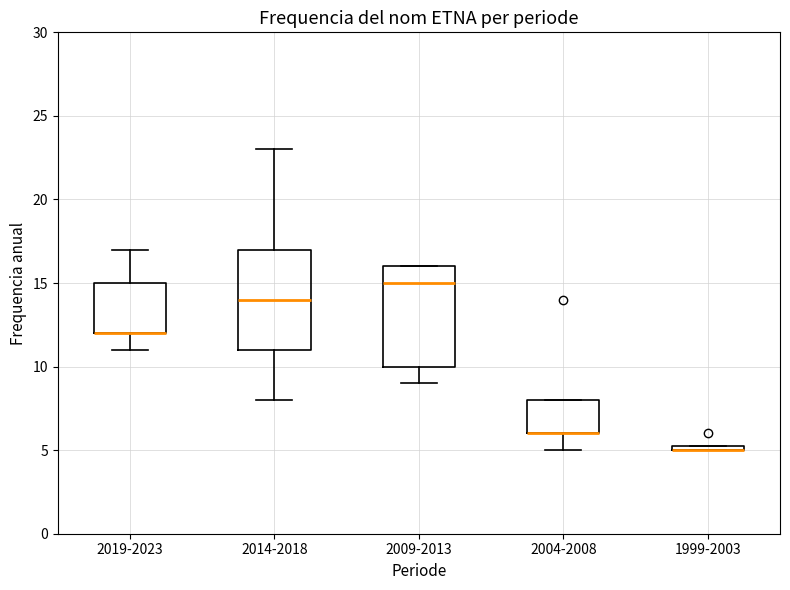

Where is the upper edge of the box for 1999-2003 on the y-axis? The values are not printed on the chart, so give them approximately, as read against the axis.

5.5